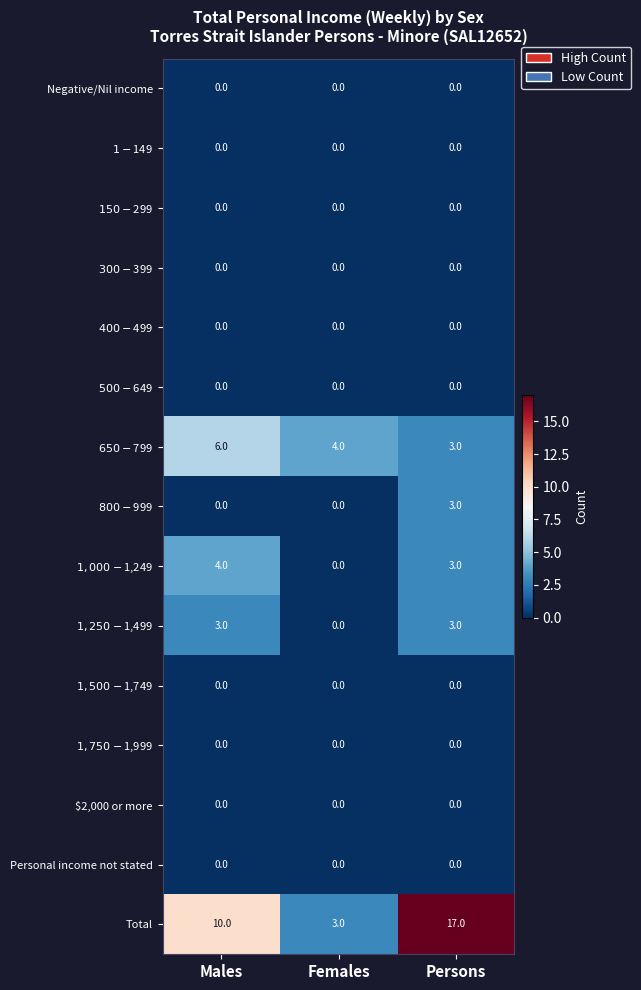

Which category has the highest value across all series?

Persons